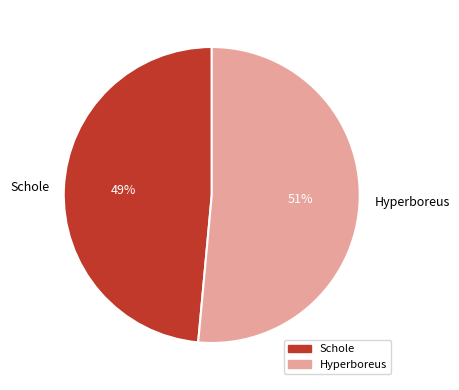

Which category has the smallest portion of the pie?

Schole